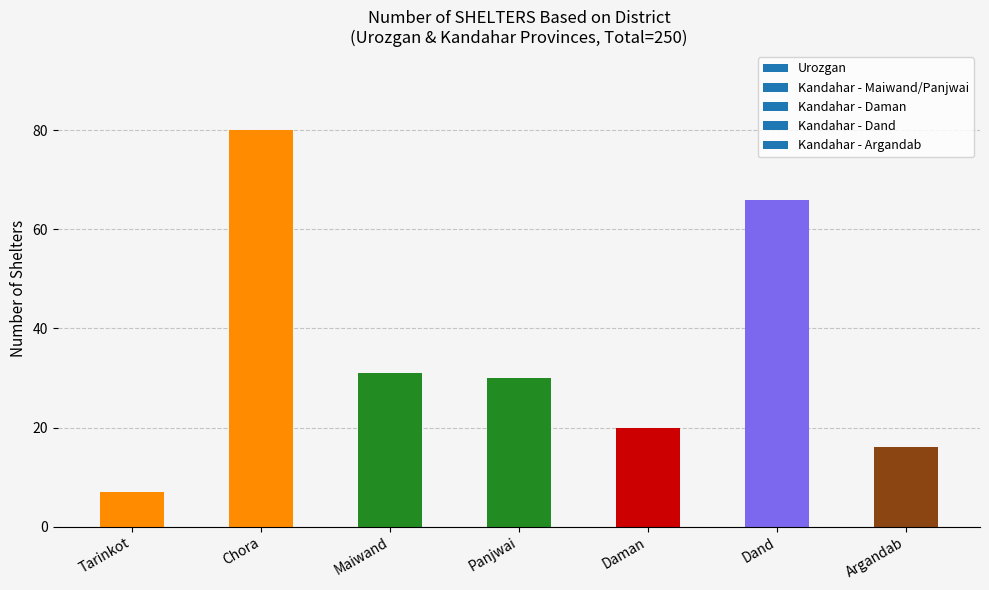

Reading left to right, what are all the values shown in this chart?

7	80	31	30	20	66	16